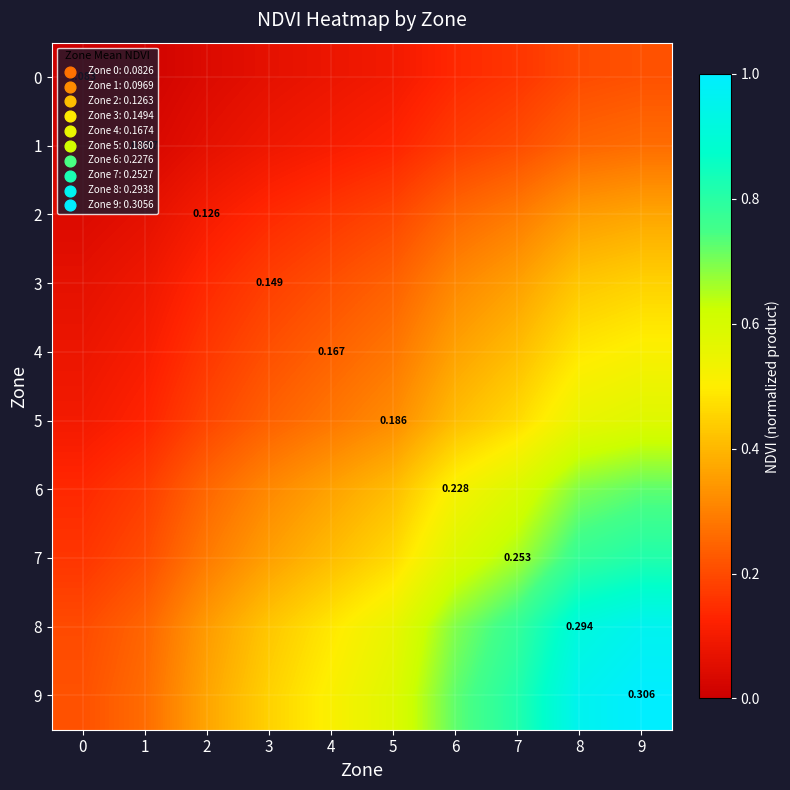

At which category is the sum across all series the highest?

9